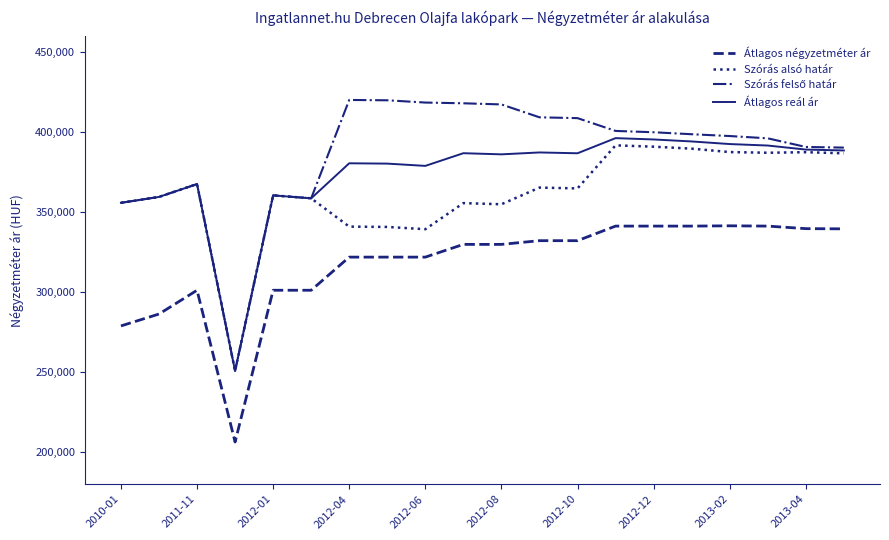

True or false: Szórás alsó határ and Átlagos négyzetméter ár intersect in this chart.

False